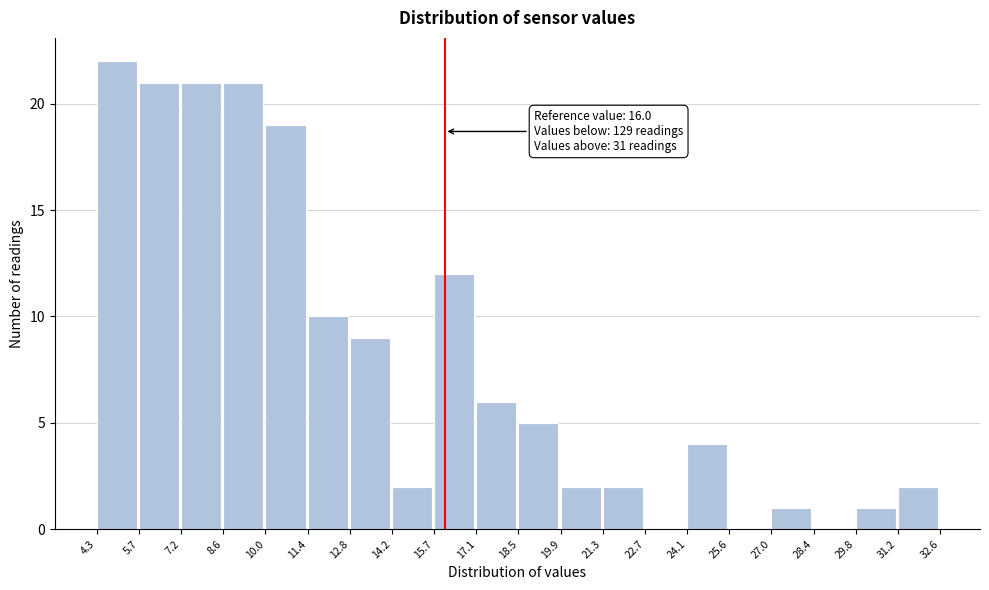

Over which range of the x-axis is the bar tallest?

4.3 to 5.7